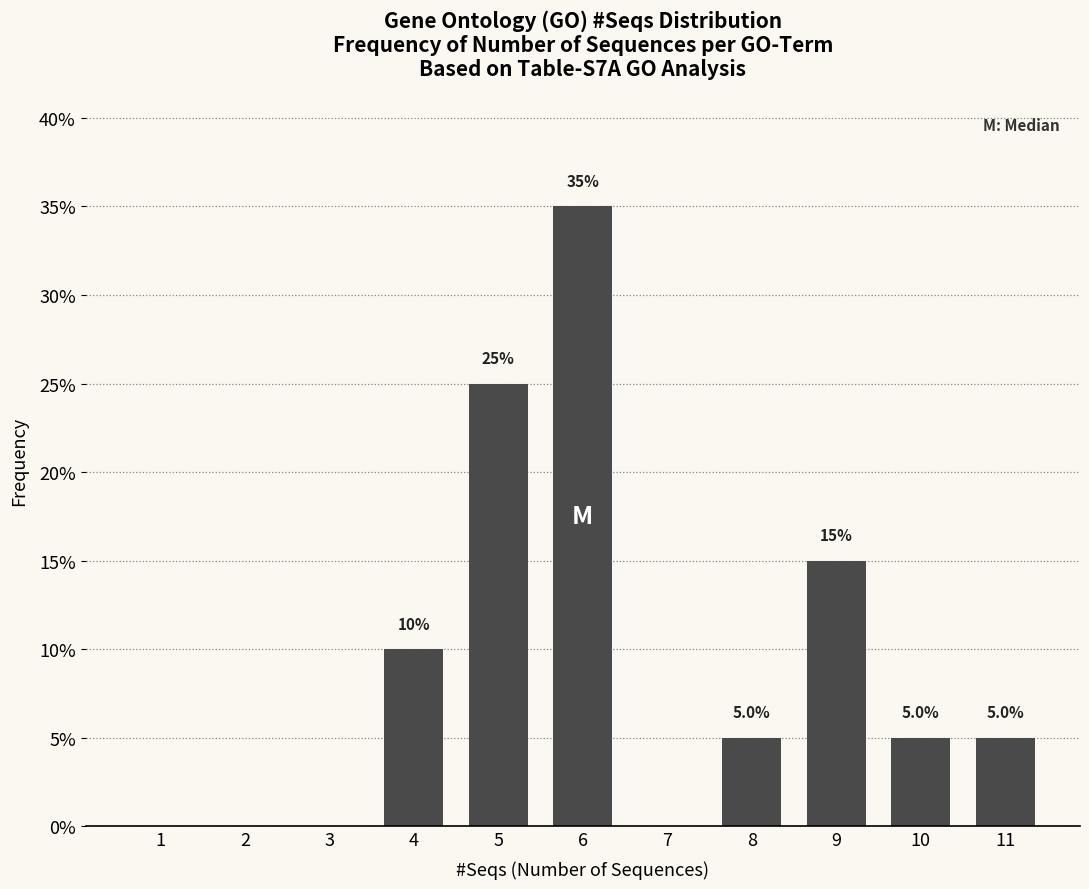

Reading right to left, extract all data points from this chart.

11=5	10=5	9=15	8=5	7=0	6=35	5=25	4=10	3=0	2=0	1=0